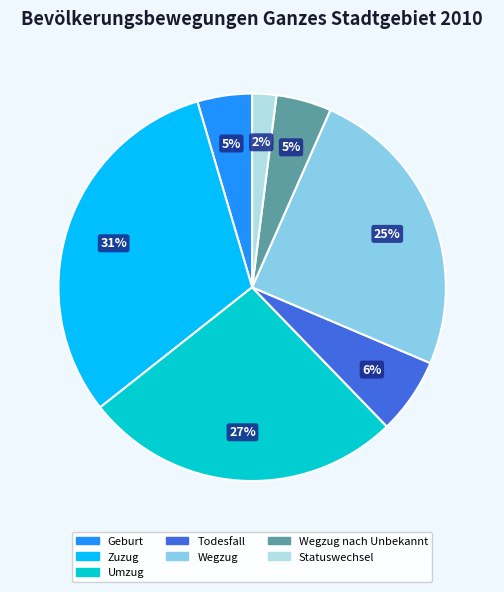

How many segments does this pie chart have?

7